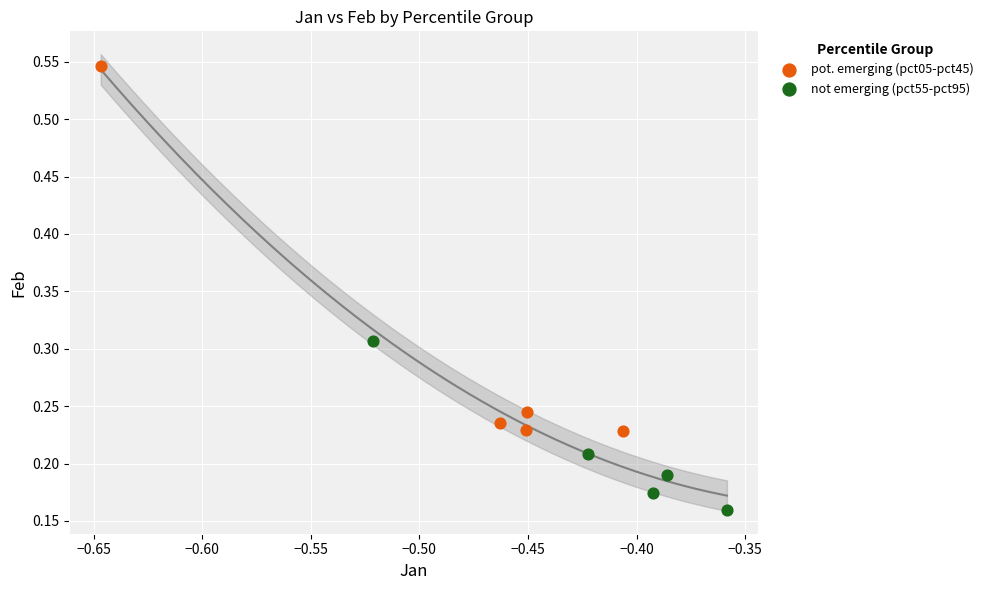

Which series contains the highest Y value?

pot. emerging (pct05-pct45)